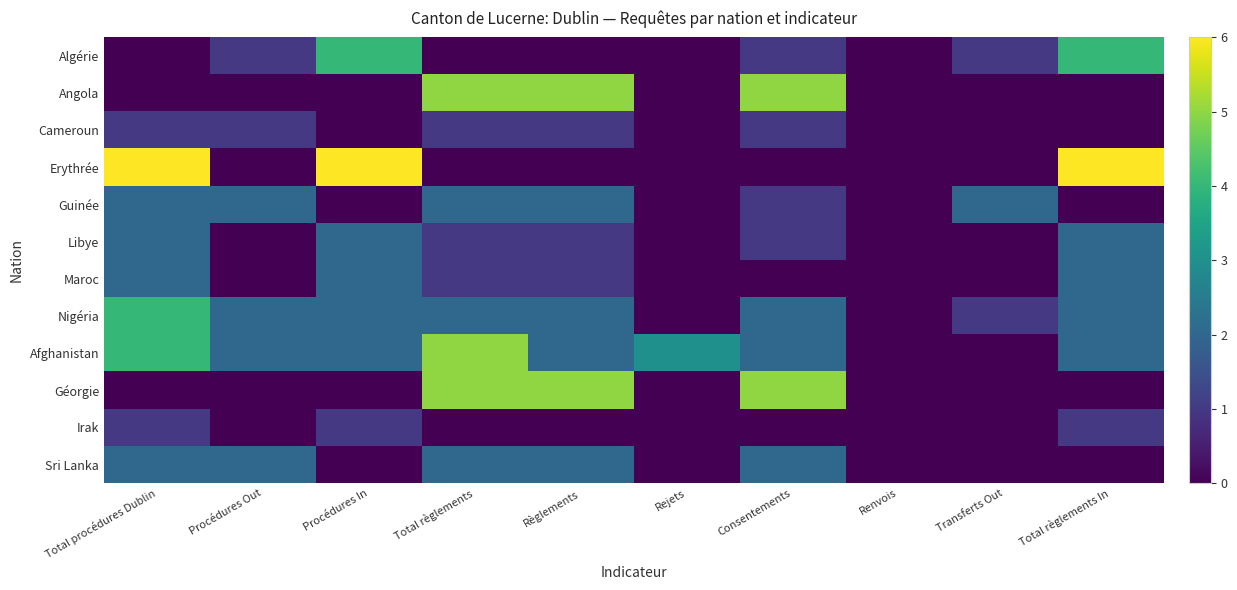

Which label corresponds to the largest value in the chart?

Total procédures Dublin